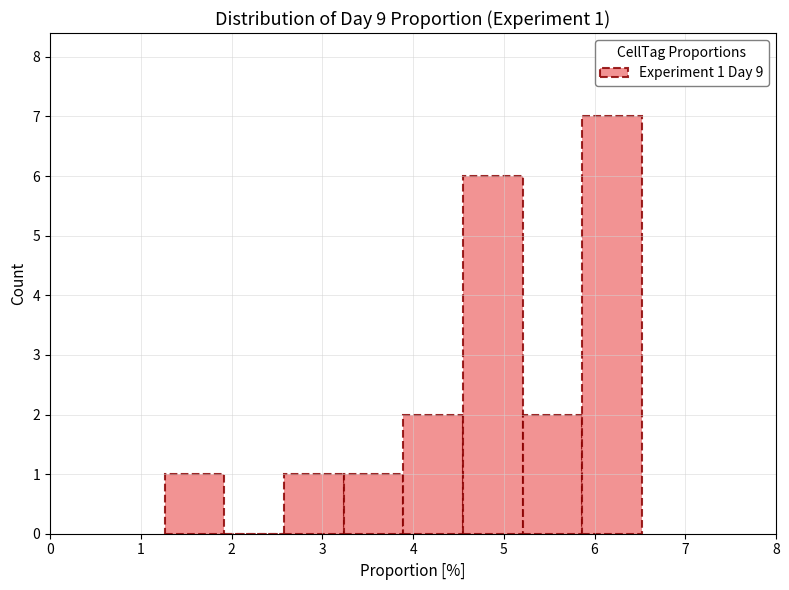

Over which range of the x-axis is the bar tallest?

5.9 to 6.5